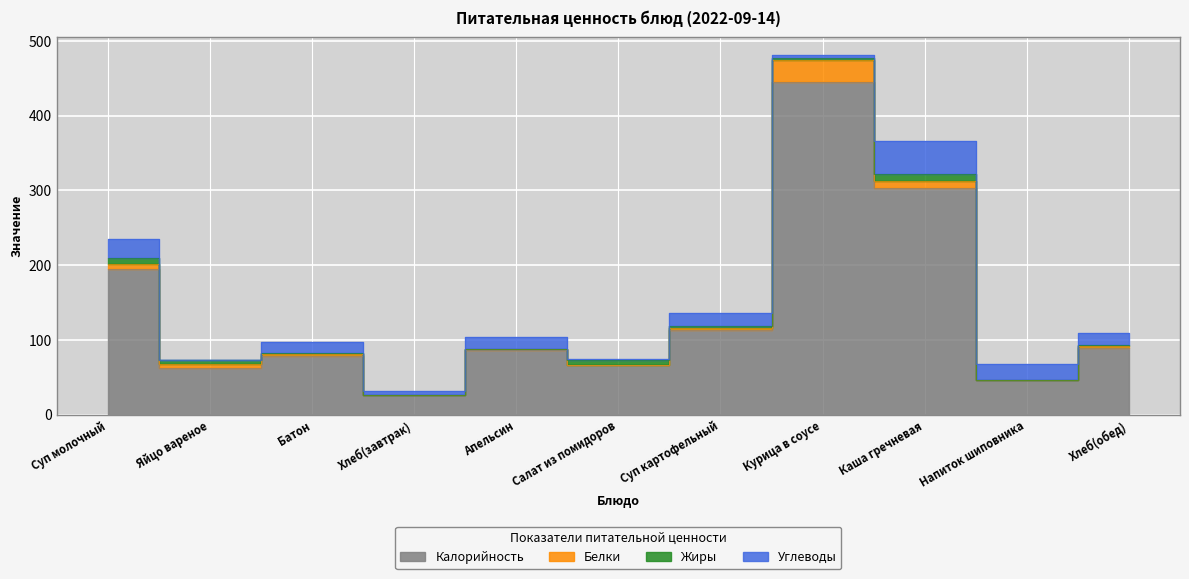

What is the sum of all Жиры values?

36